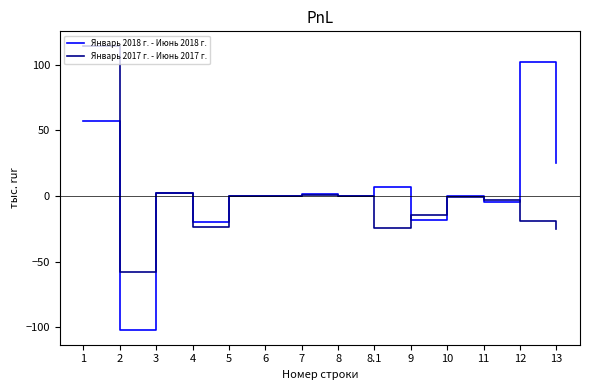

At which category does Январь 2017 г. - Июнь 2017 г. reach its first local peak?

3